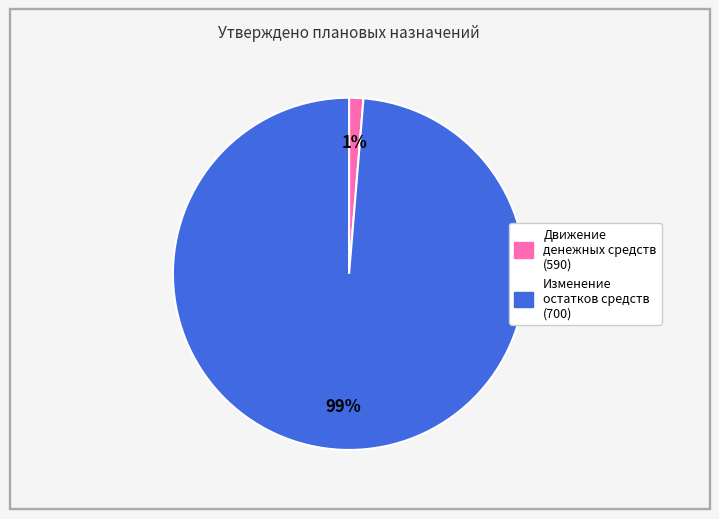

How many slices are in this pie chart?

2